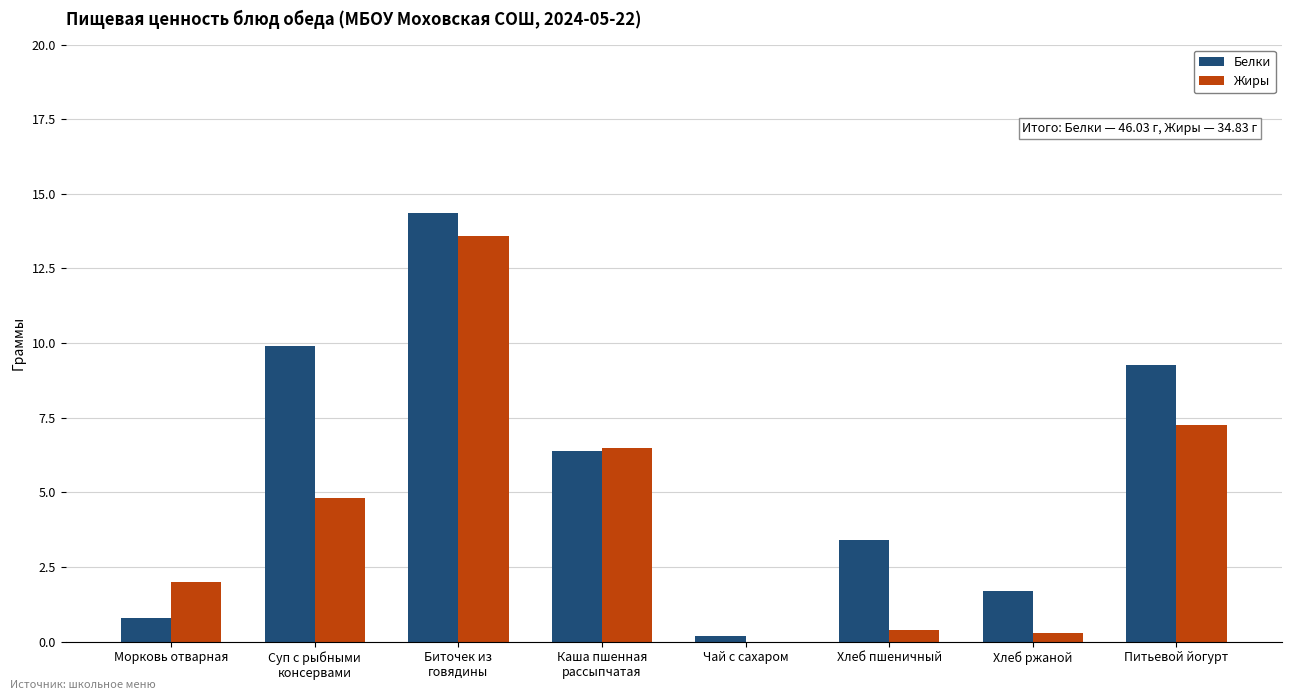

What is the sum of all Белки values?

46.0